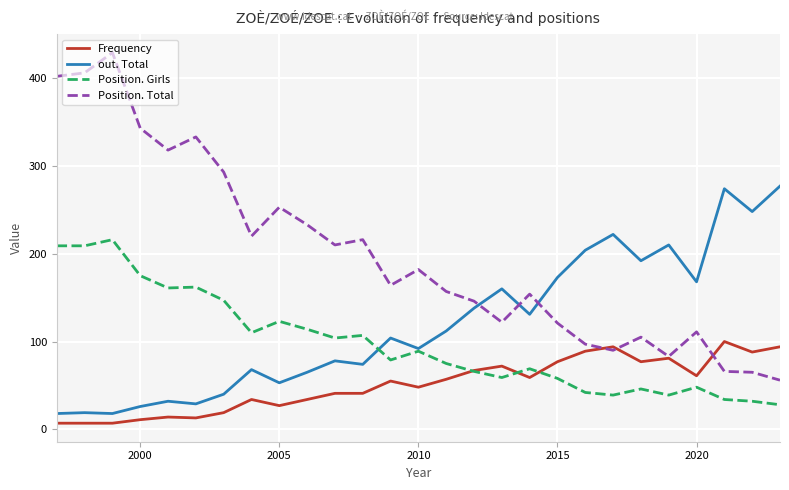

True or false: out. Total and Frequency intersect in this chart.

False